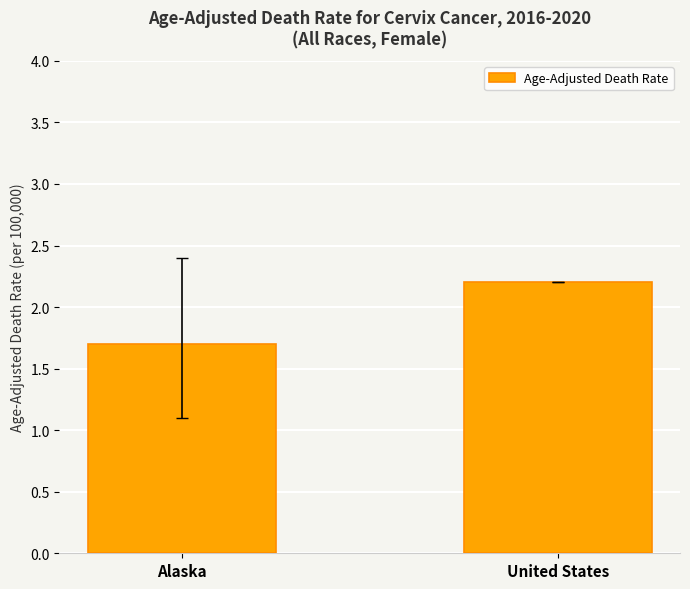

What is the label of the 2nd bar from the left?

United States